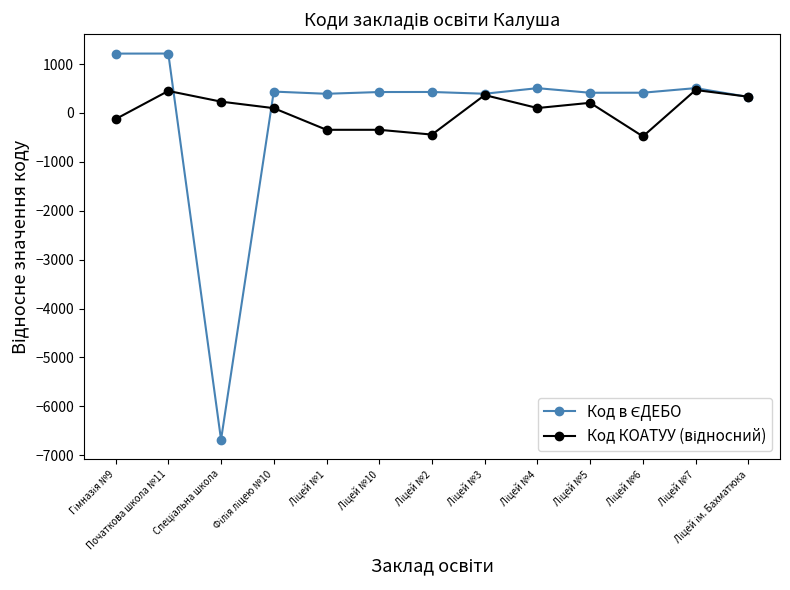

What is the greatest value displayed?

1215.5